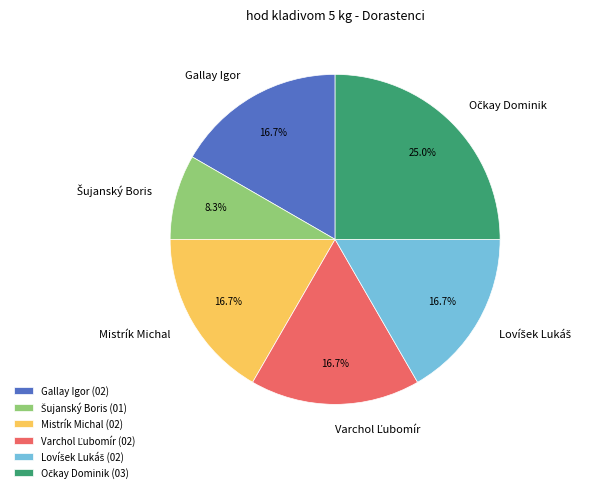

What percentage is NOT represented by Gallay Igor?

83.3%